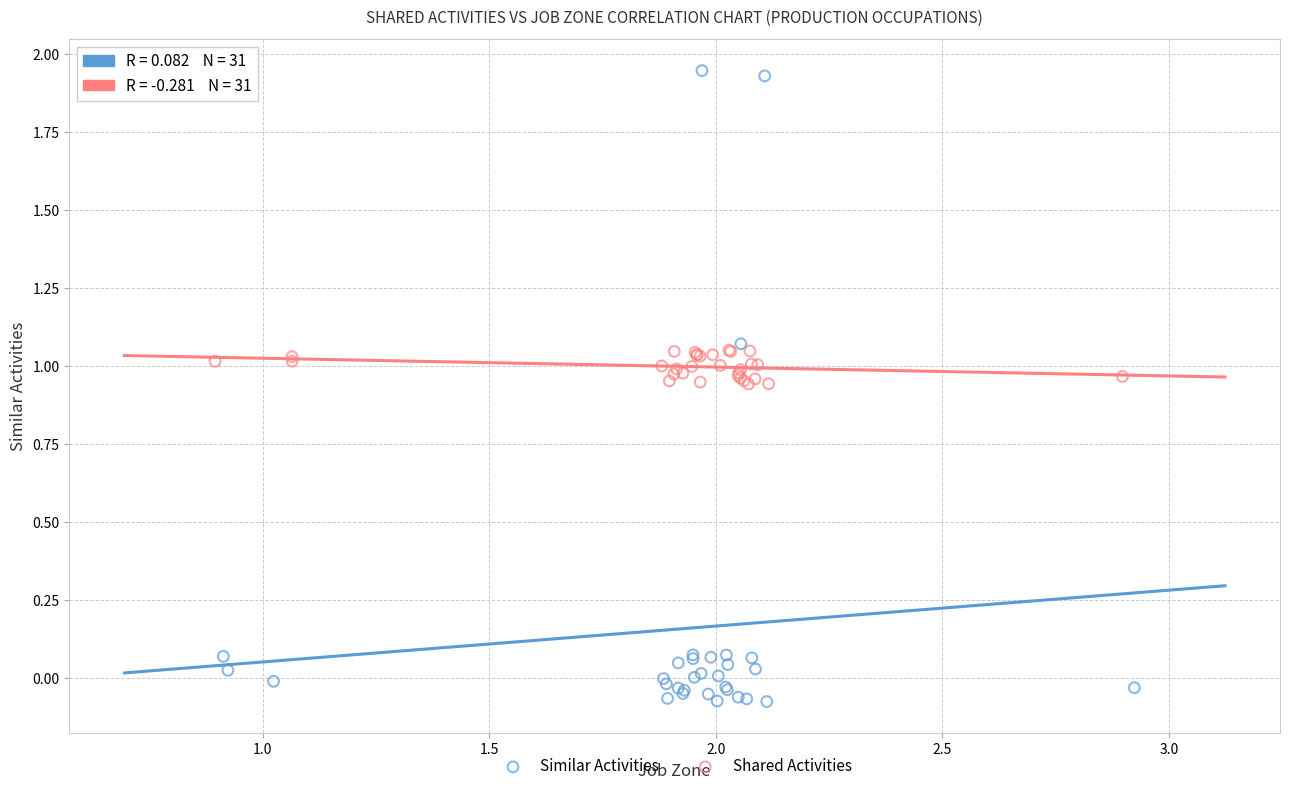

Which series contains the highest Y value?

Similar Activities